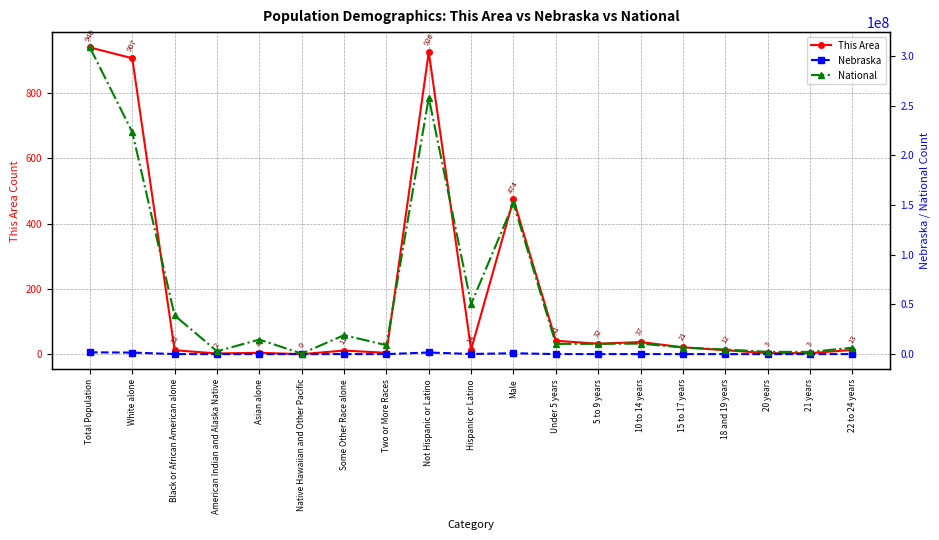

Which series has the widest spread of values?

National